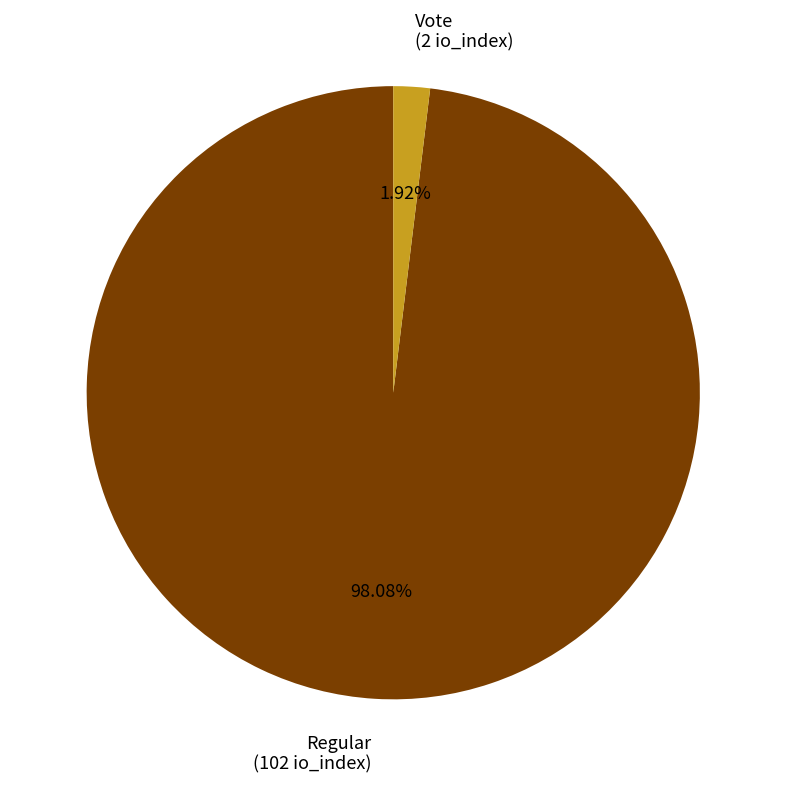

What is the total percentage of Regular and Vote?

100.0%